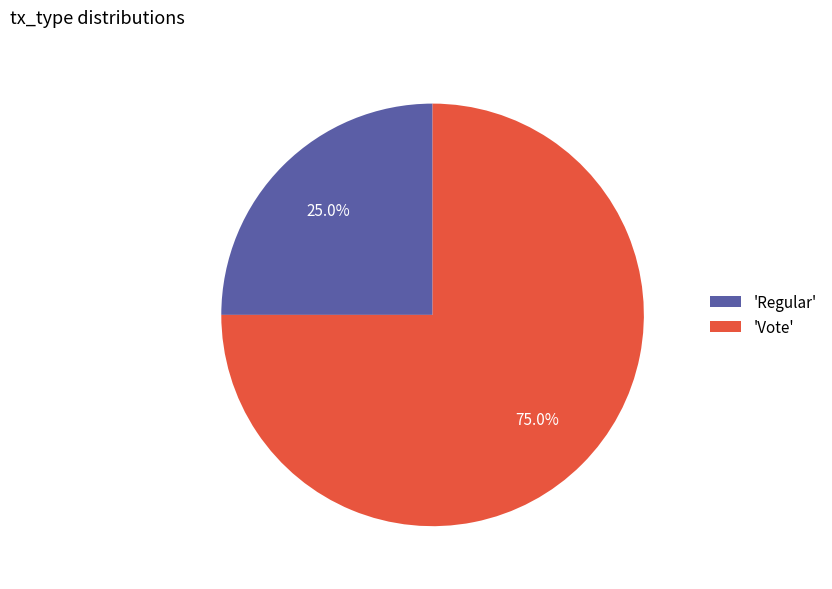

Count the number of slices in the pie.

2